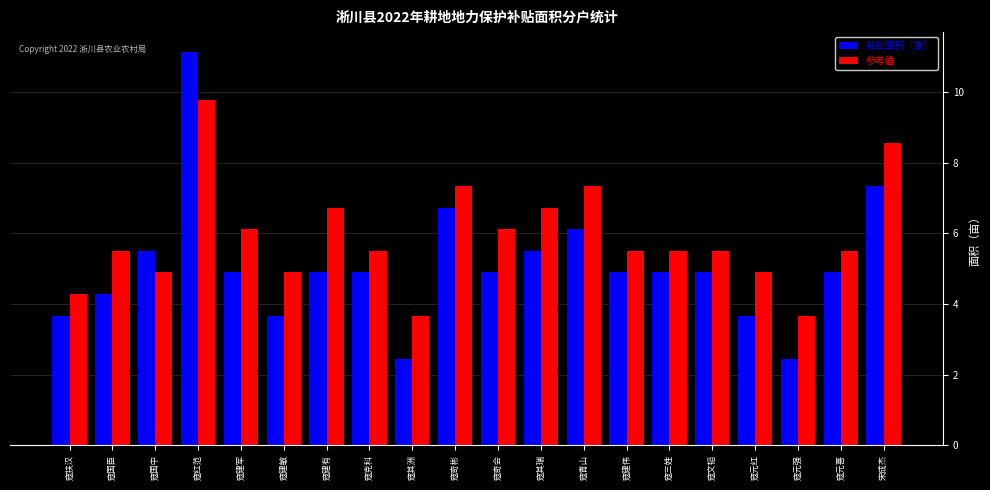

List the series in order of their overall mean, highest first.

参考值, 补贴面积（亩）